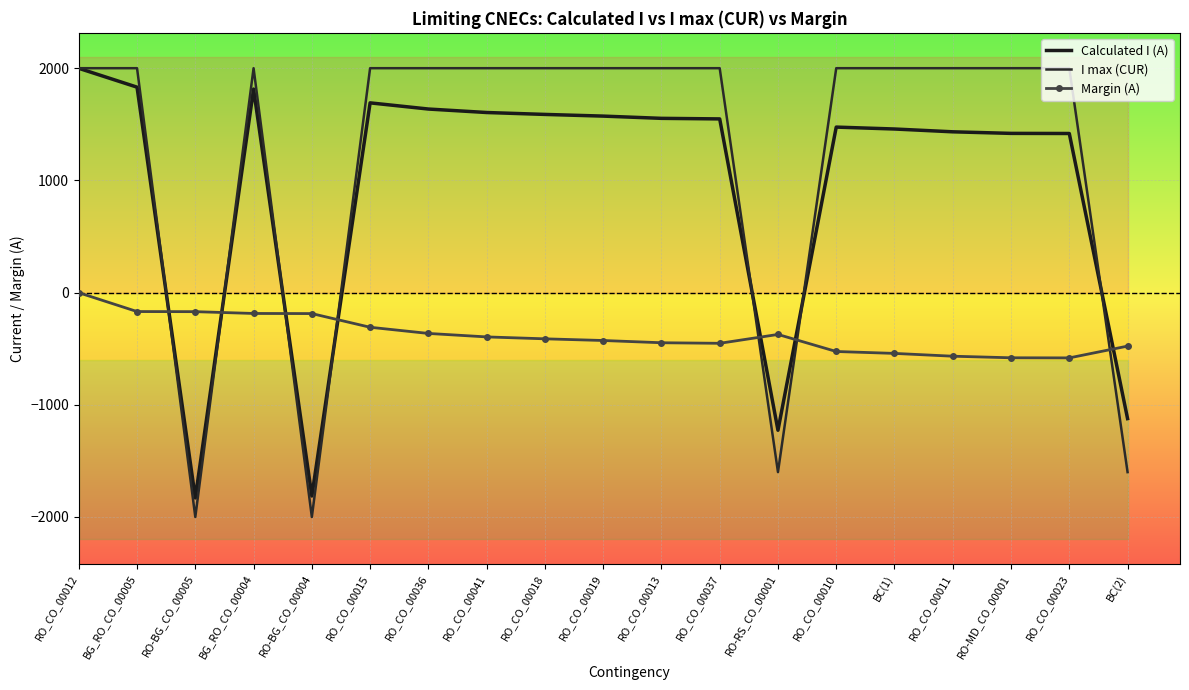

List the series in order of their peak value, highest first.

I max (CUR), Calculated I (A), Margin (A)